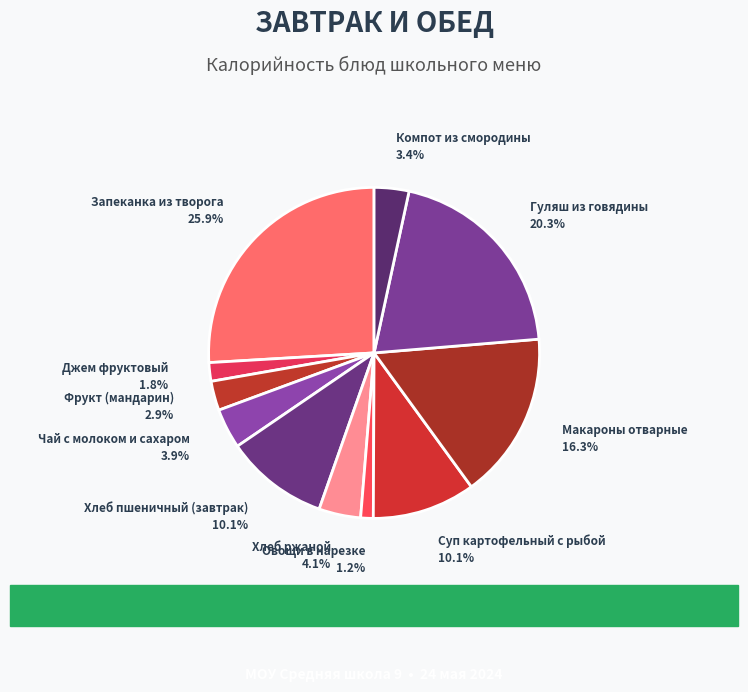

Which slice is the smallest?

Овощи в нарезке